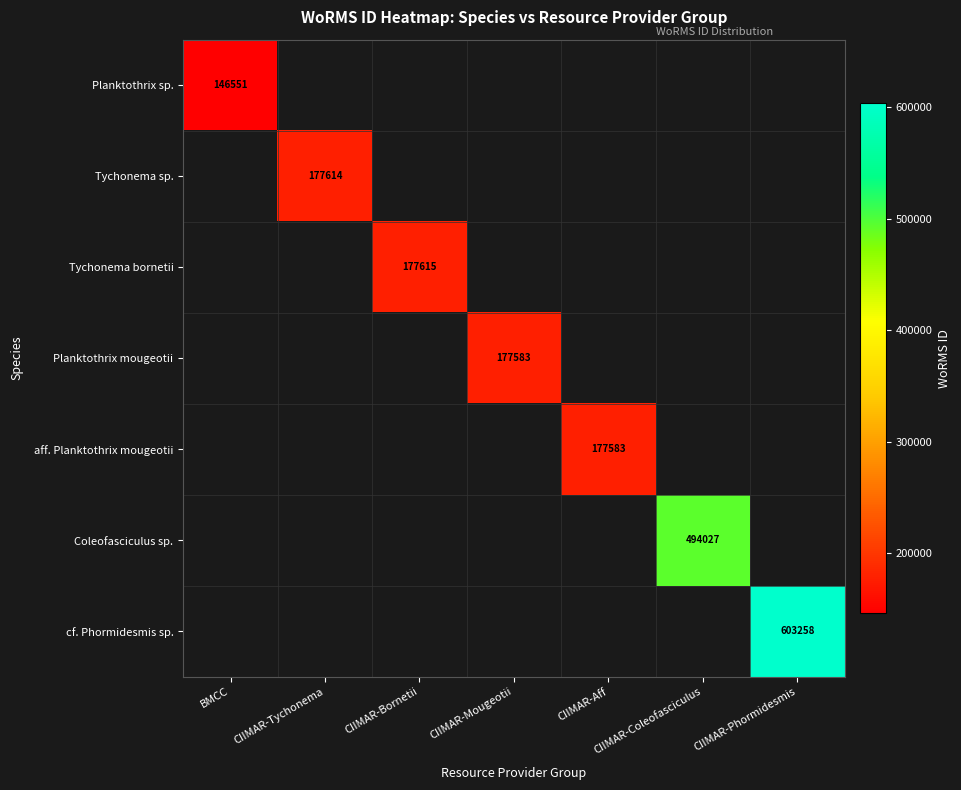

How many distinct data groups are displayed?

7